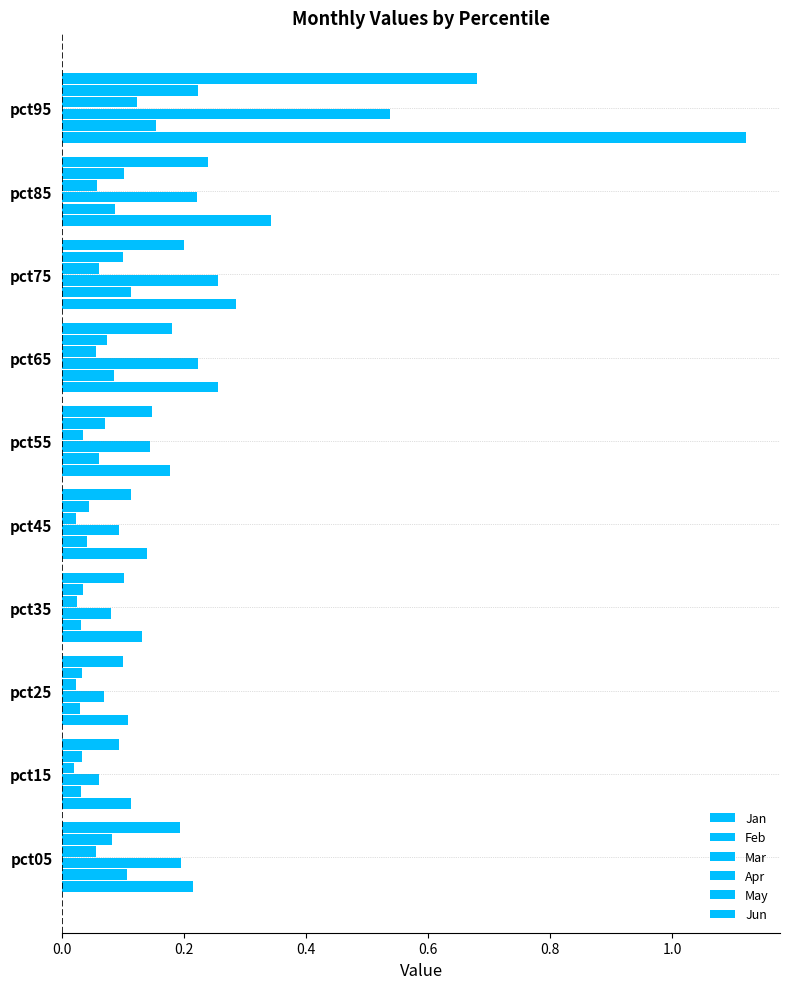

How many Feb values are between 0 and 1?

10